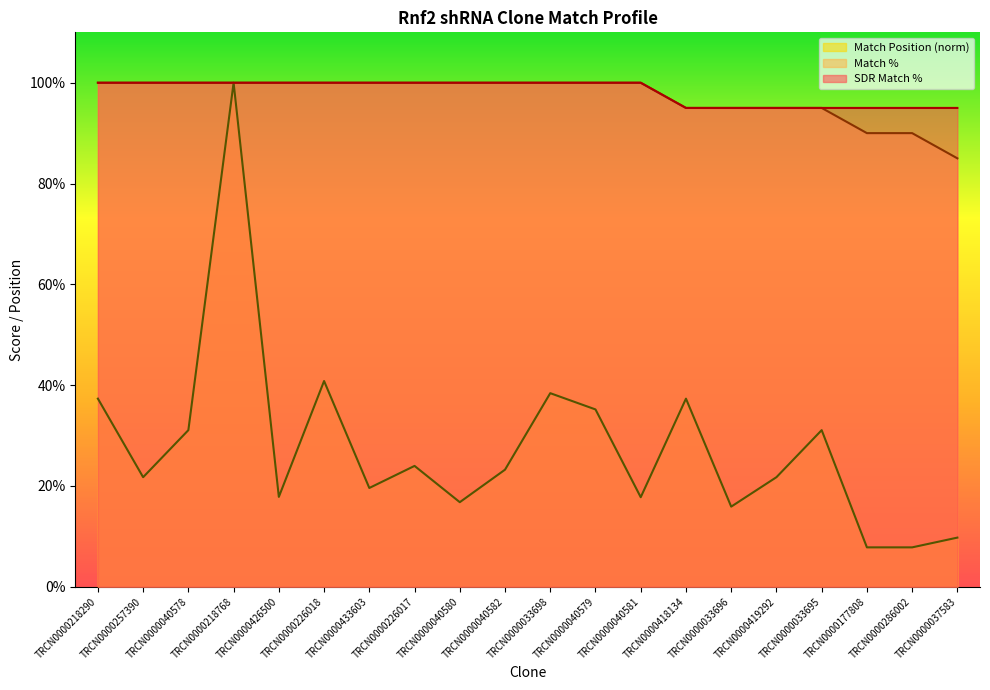

How many SDR Match % values are between 95 and 100?

20